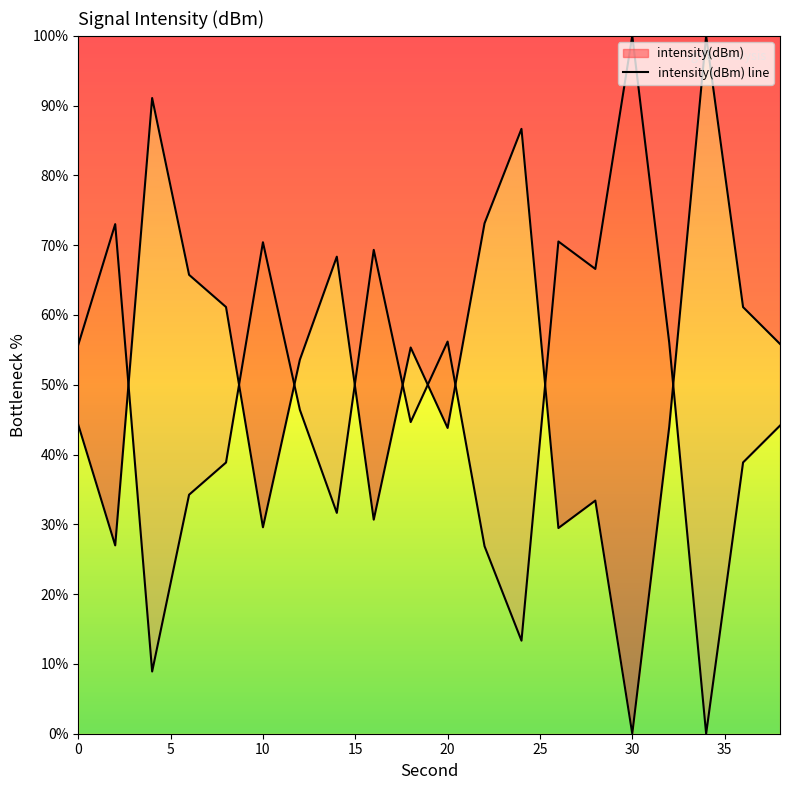

What is the value of the 9th point from the left?

30.7